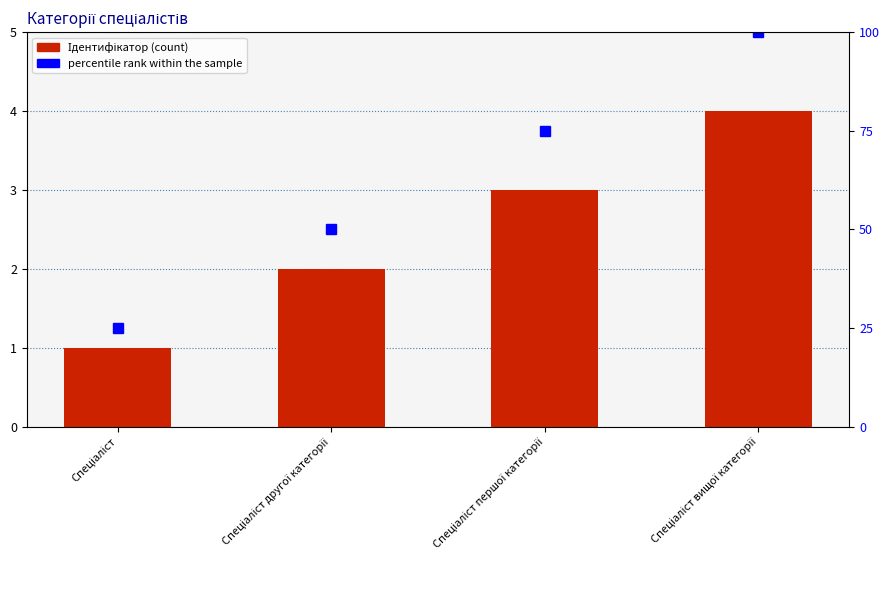

Is the value of Ідентифікатор at Спеціаліст вищої категорії greater than the value of percentile rank within the sample at Спеціаліст?

No